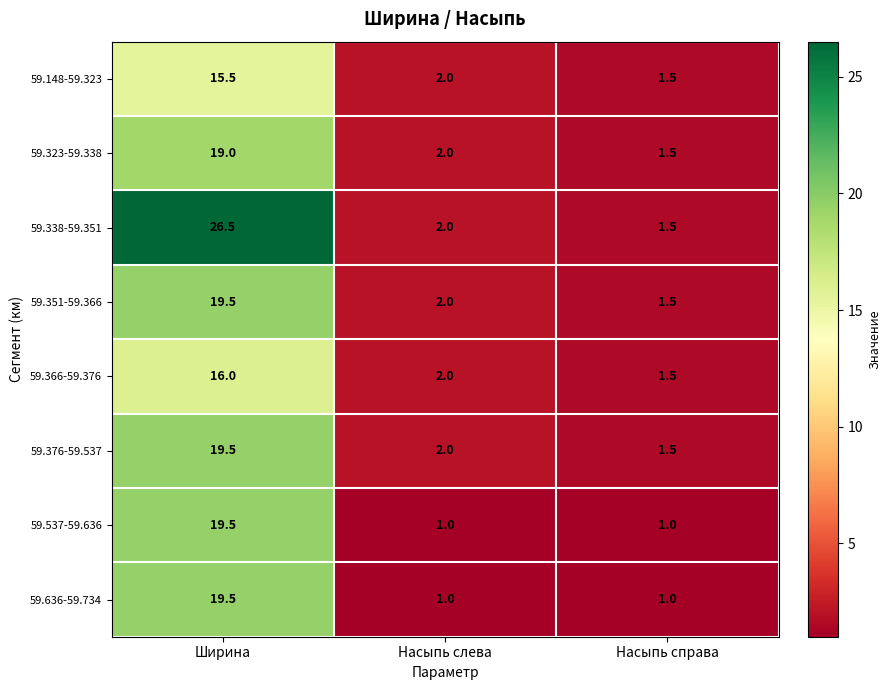

What is the sum of the 59.148-59.323 values at Насыпь слева and Насыпь справа?

3.5